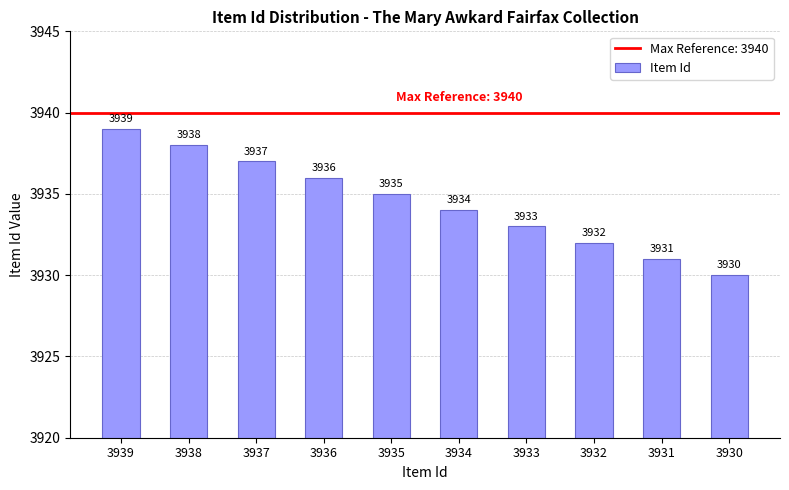

List the labels in order of value, largest first.

3939, 3938, 3937, 3936, 3935, 3934, 3933, 3932, 3931, 3930